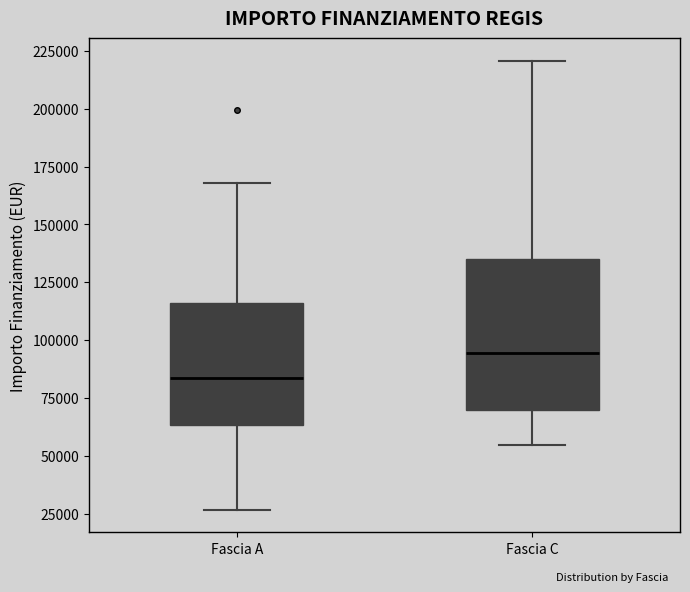

Which box is the tallest, from its lower edge to its upper edge?

Fascia C